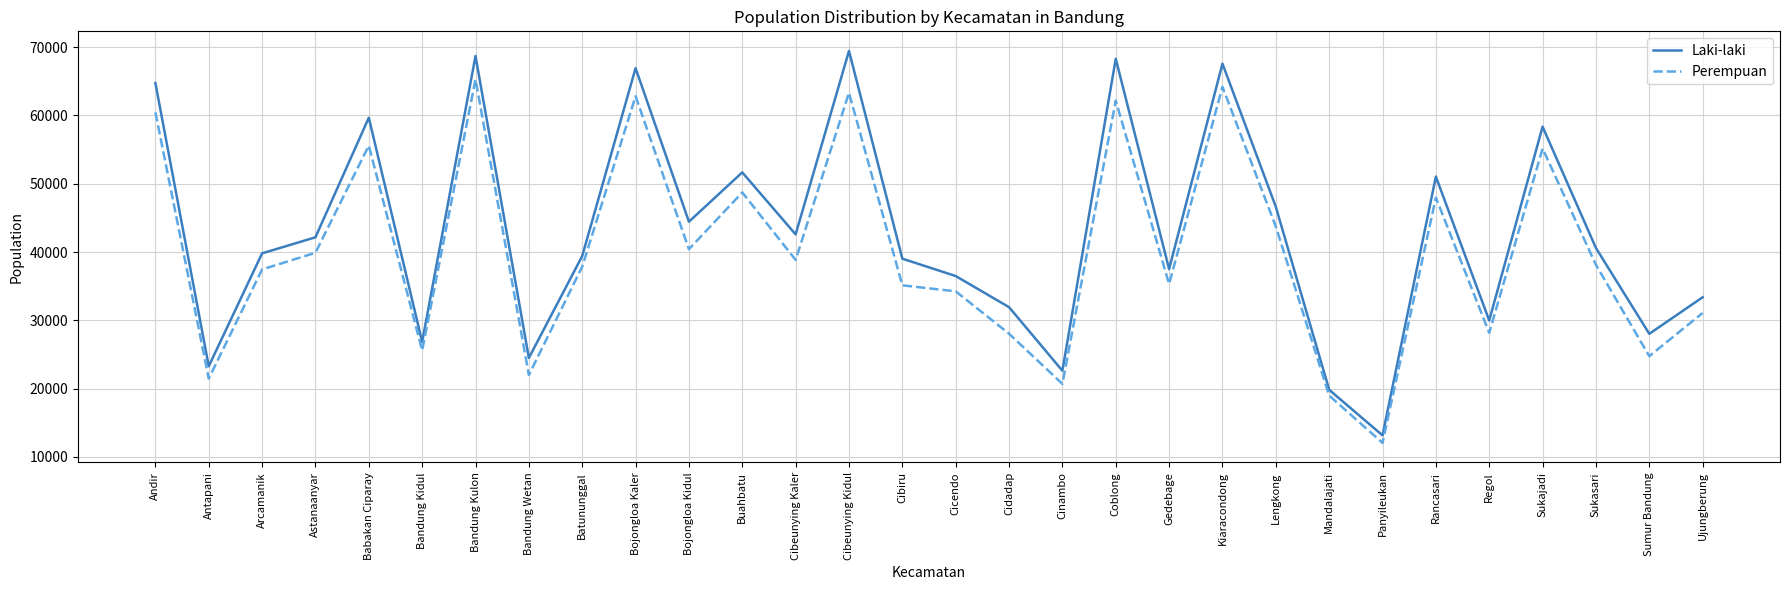

At Lengkong, list the series in order from smallest to largest.

Perempuan, Laki-laki